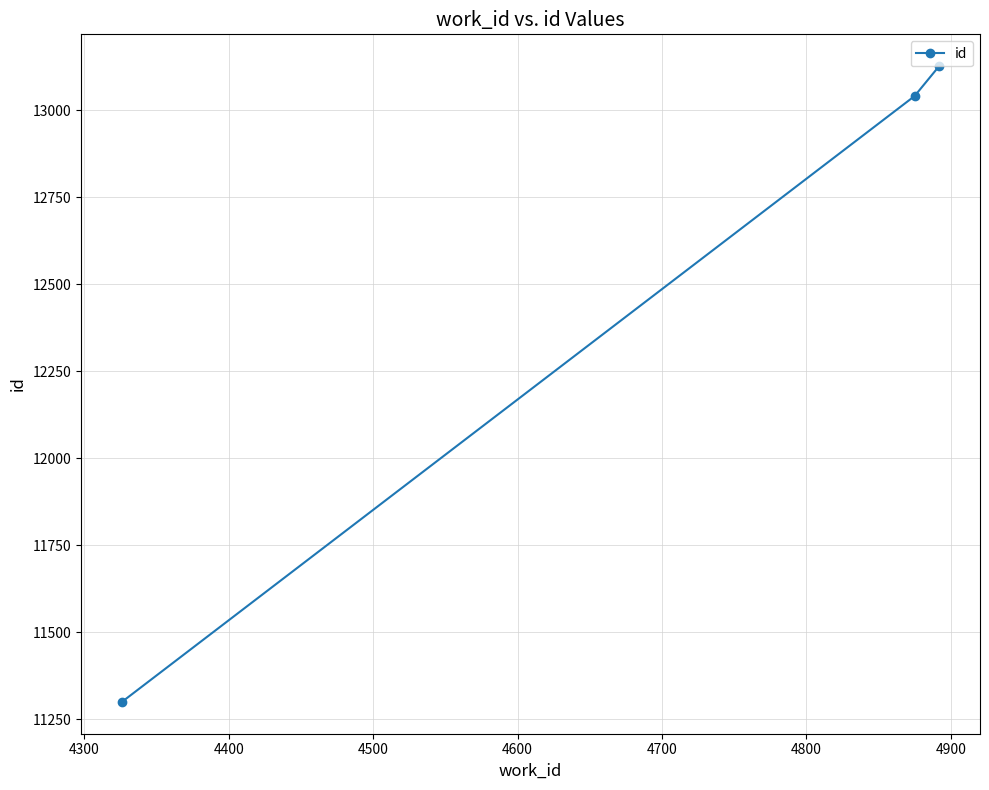

Does the chart display data point markers on the line(s)?

Yes